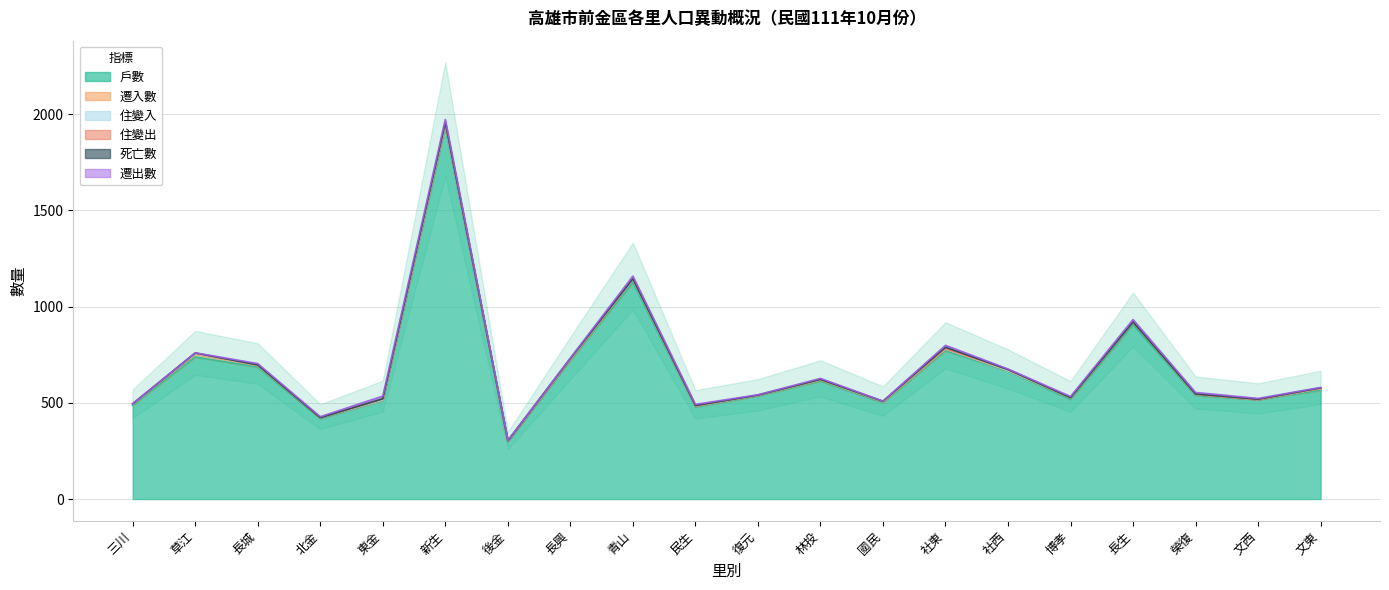

At which label does 戶數 first exceed 565?

草江